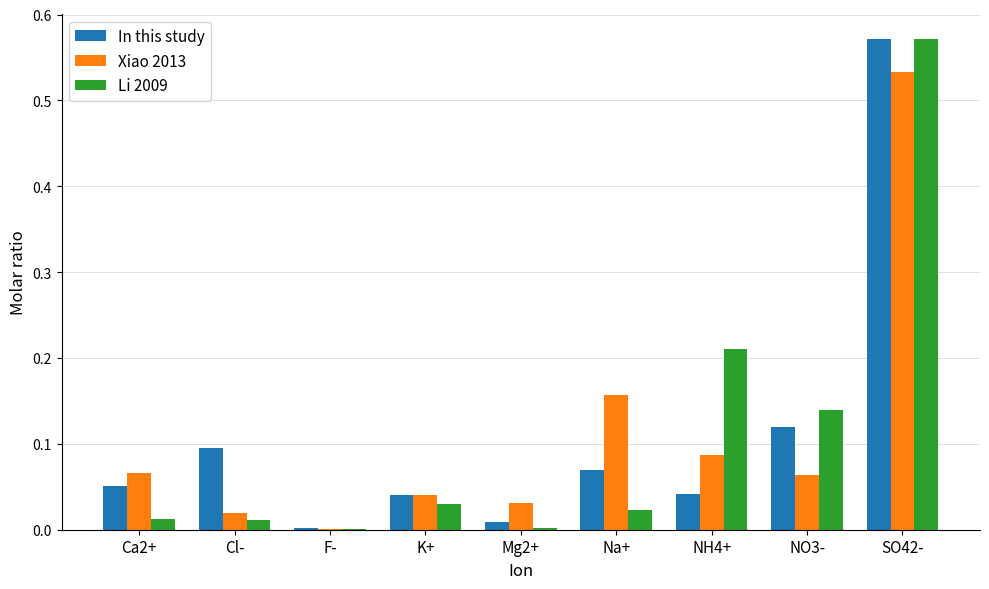

Which category has the highest value across all series?

SO42-